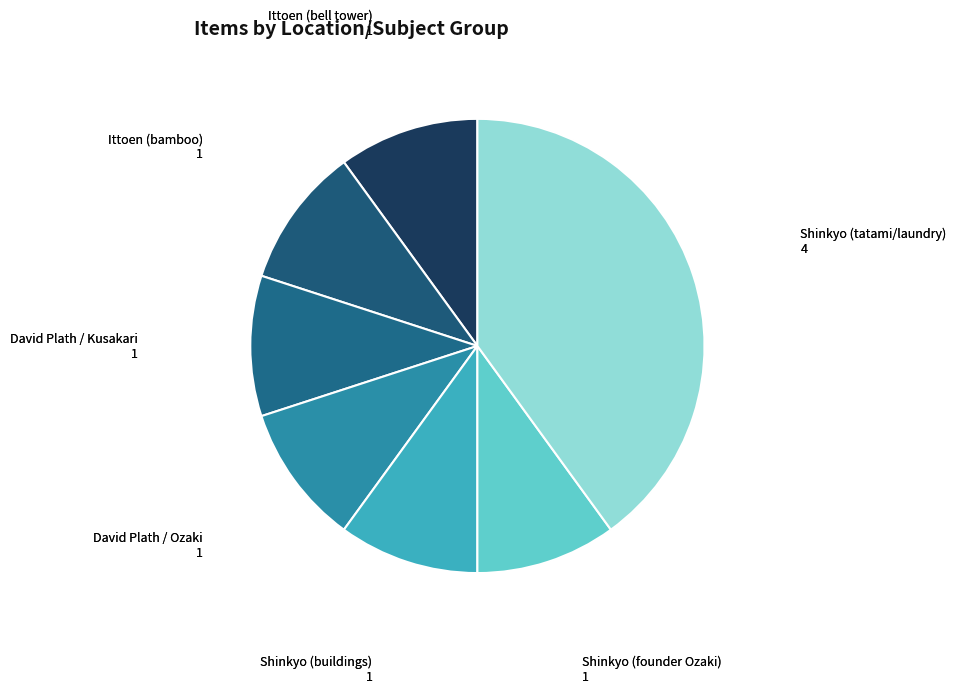

How many segments does this pie chart have?

7